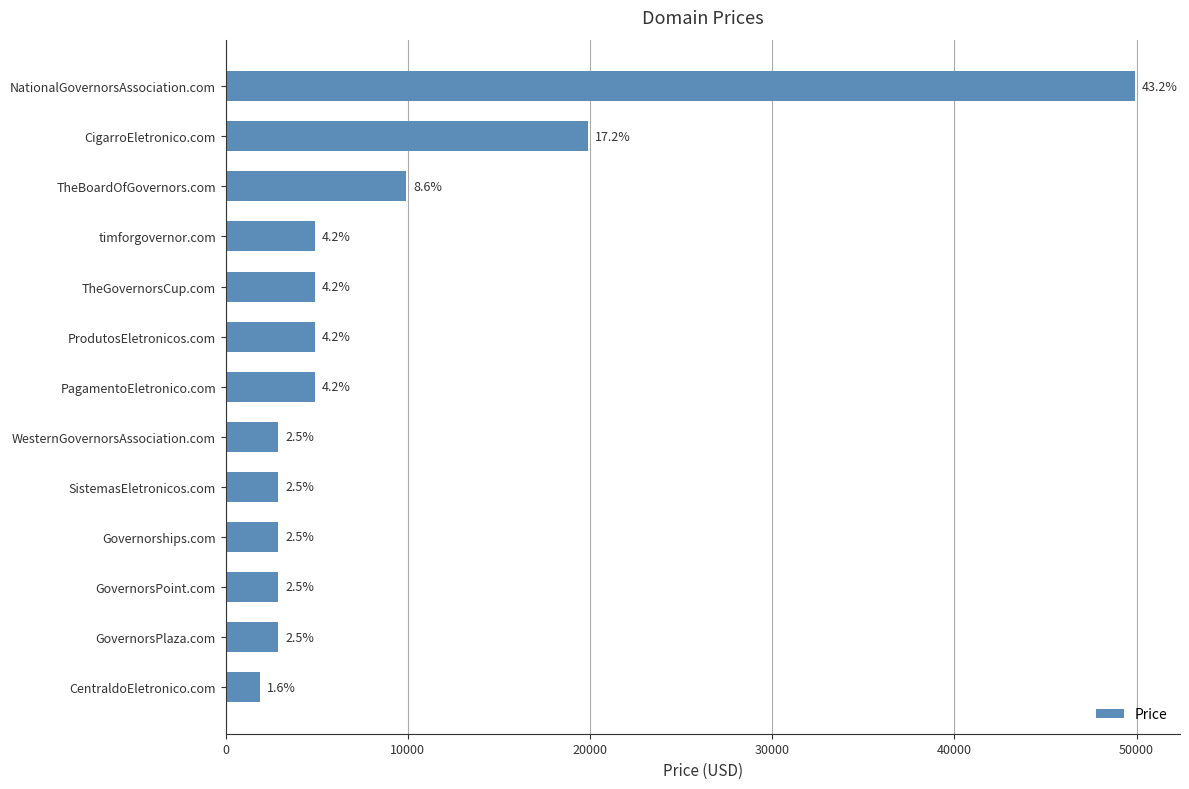

Are the bars grouped side by side (vs. stacked)?

No